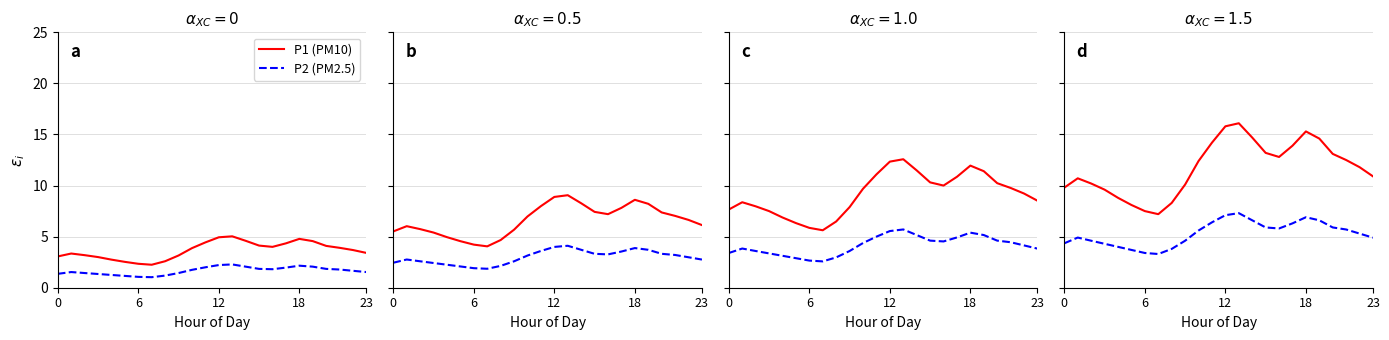

At which label does P1 (PM10) first exceed 12?

10